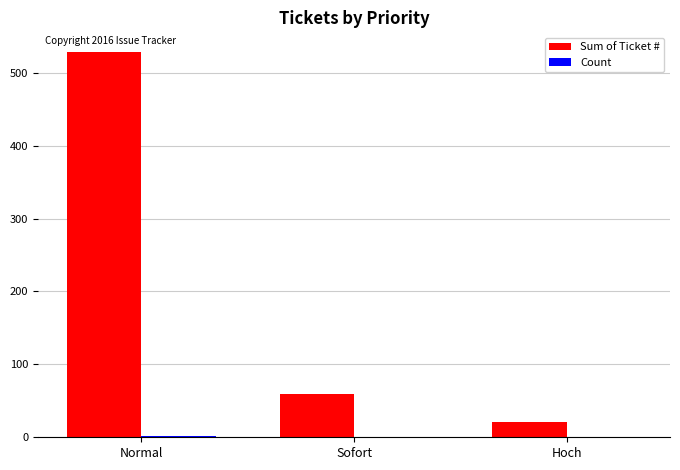

What is the maximum value for Sum of Ticket #?

529